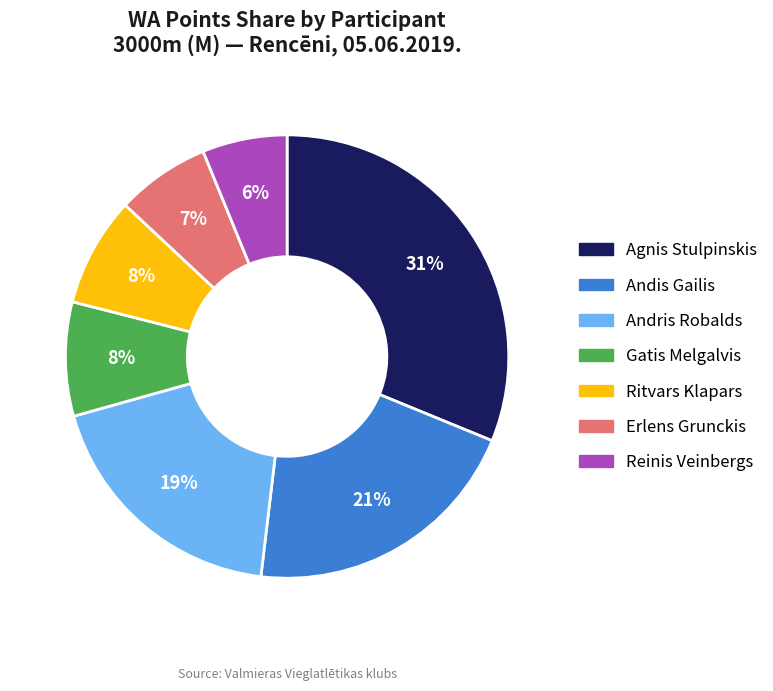

Is the sum of Gatis Melgalvis and Erlens Grunckis greater than half?

No